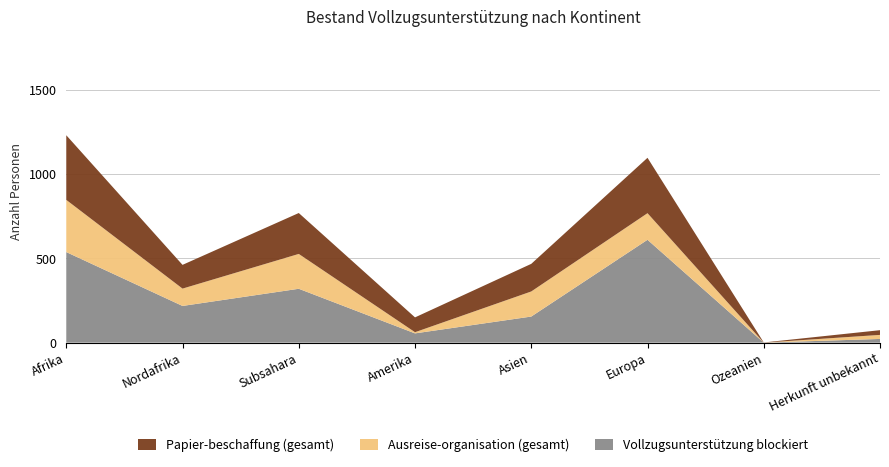

Reading left to right, extract all data points from this chart.

Vollzugsunterstützung blockiert: Afrika=538	Nordafrika=218	Subsahara=320	Amerika=55	Asien=155	Europa=611	Ozeanien=0	Herkunft unbekannt=22
Ausreise-organisation (gesamt): Afrika=310	Nordafrika=103	Subsahara=207	Amerika=7	Asien=149	Europa=158	Ozeanien=0	Herkunft unbekannt=24
Papier-beschaffung (gesamt): Afrika=384	Nordafrika=141	Subsahara=243	Amerika=88	Asien=164	Europa=329	Ozeanien=1	Herkunft unbekannt=28